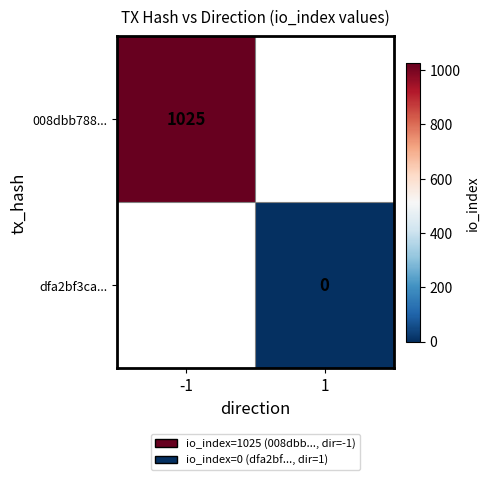

The value of dfa2bf3ca... at 1 is 0.0. True or false?

True